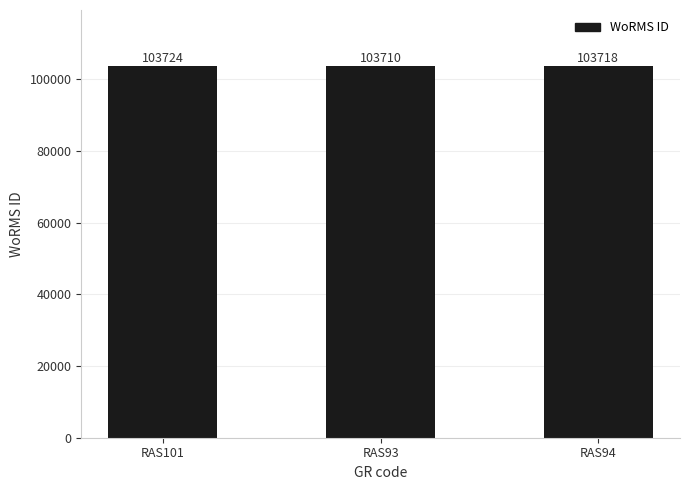

What is the minimum value shown in the chart?

103710